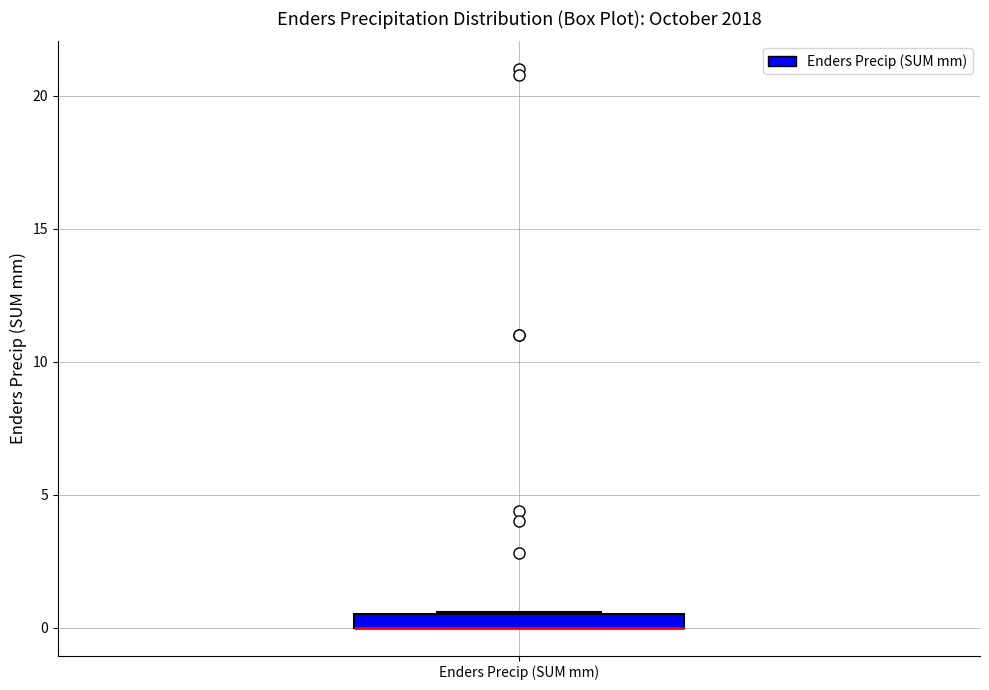

Where is the upper edge of the box for Enders Precip (SUM mm) on the y-axis? The values are not printed on the chart, so give them approximately, as read against the axis.

0.5